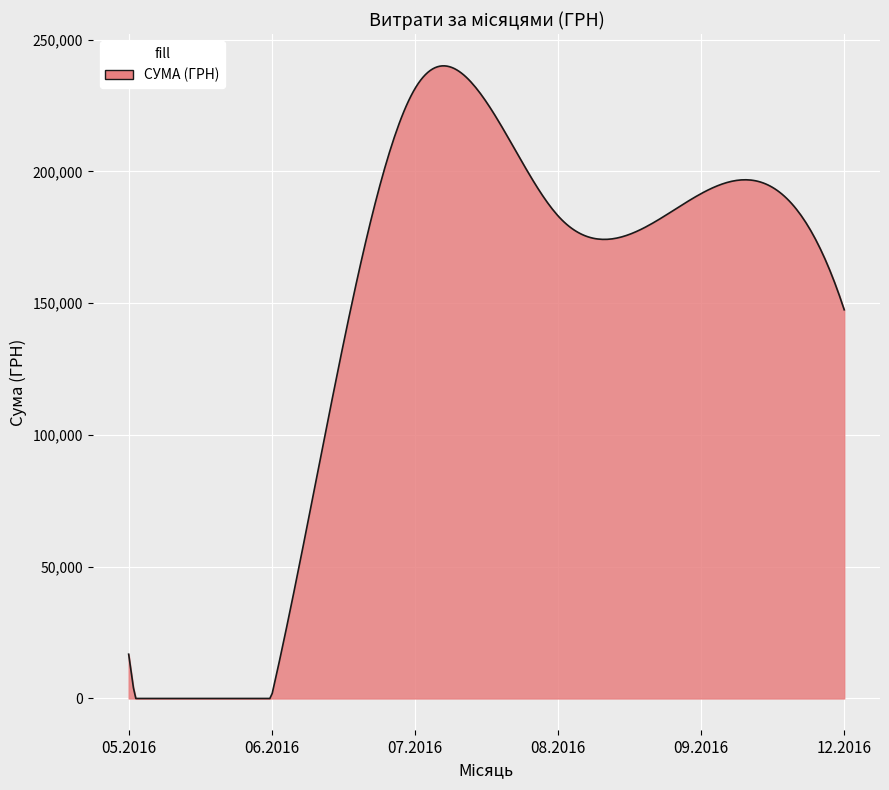

What is the difference between the maximum and minimum values?

240053.1